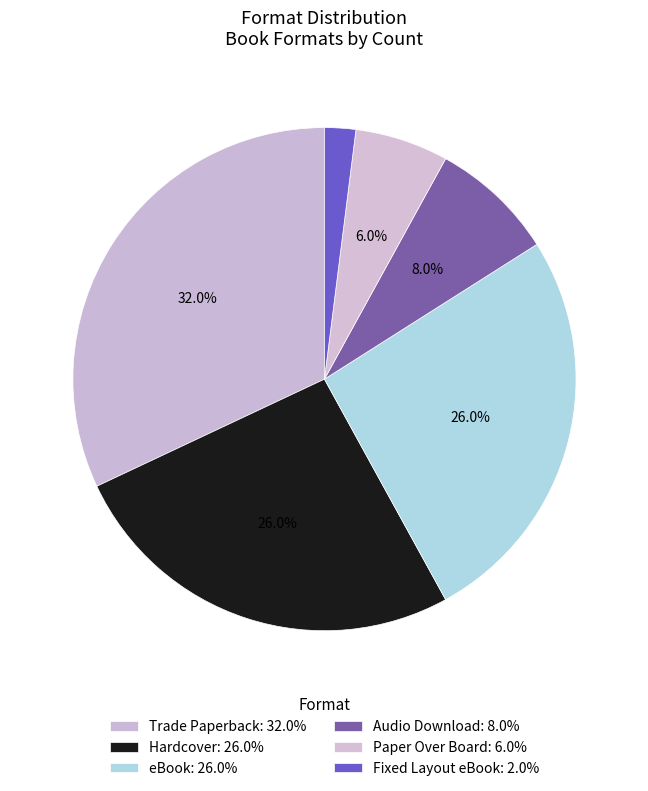

Is there a majority slice in this chart?

No